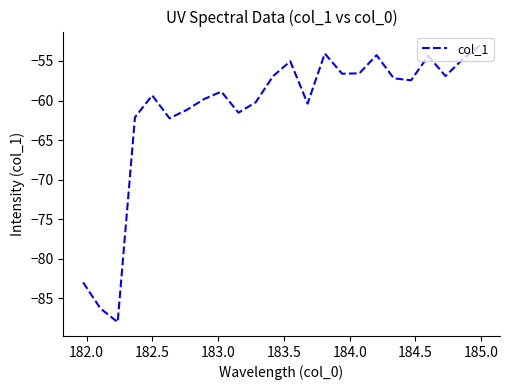

What is the greatest value displayed?

-53.0